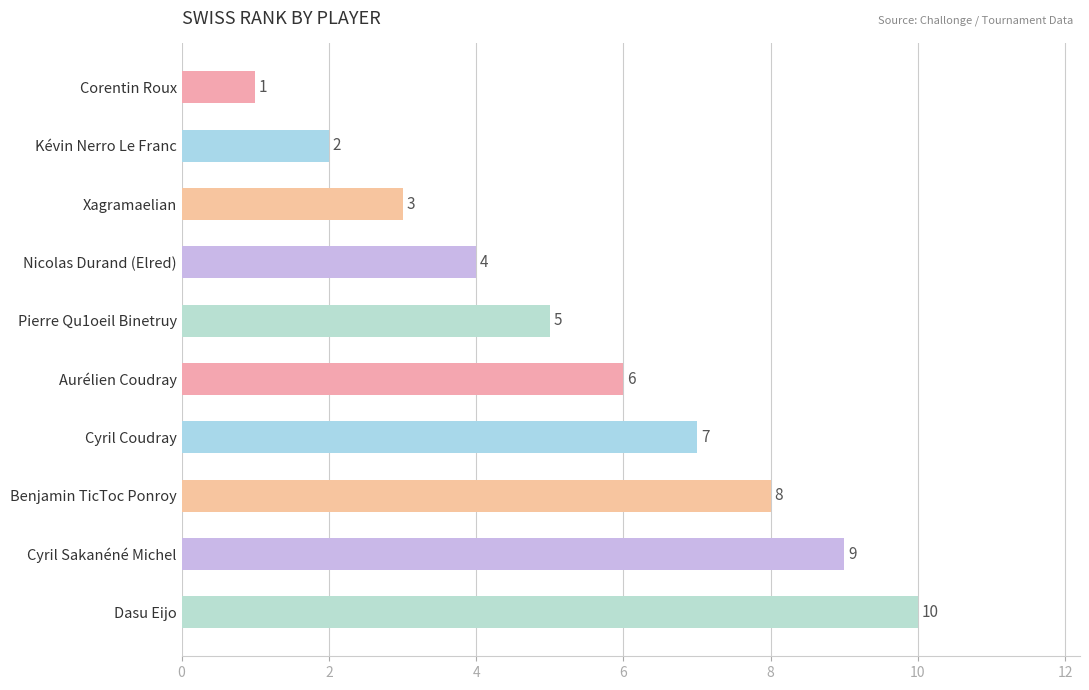

Rank the categories by value from highest to lowest.

Dasu Eijo, Cyril Sakanéné Michel, Benjamin TicToc Ponroy, Cyril Coudray, Aurélien Coudray, Pierre Qu1oeil Binetruy, Nicolas Durand (Elred), Xagramaelian, Kévin Nerro Le Franc, Corentin Roux